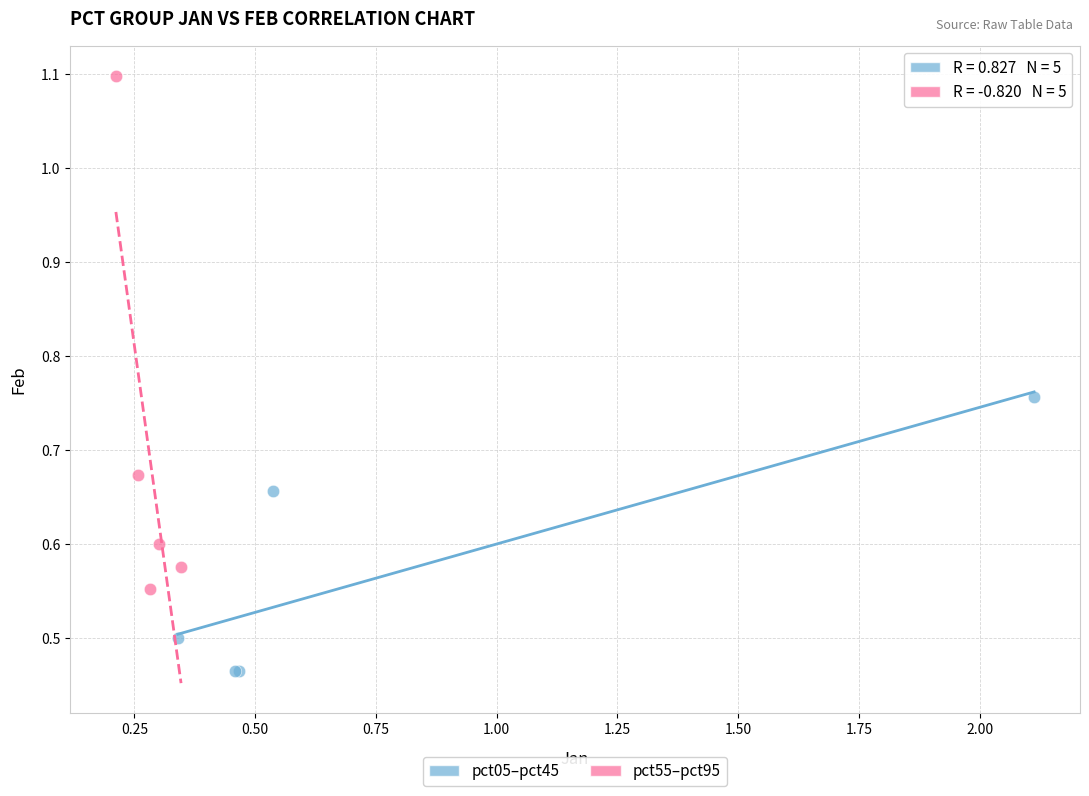

Which series contains the lowest Y value?

pct05–pct45